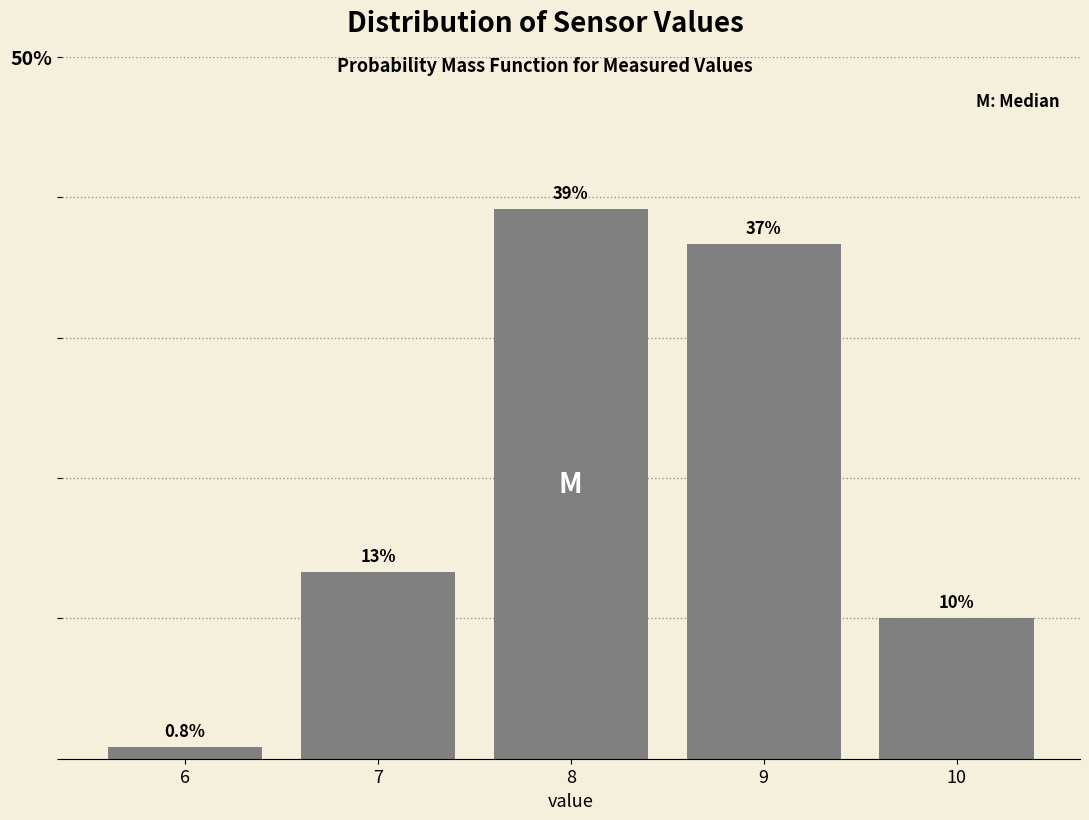

Reading left to right, extract all data points from this chart.

6=0.8	7=13.3	8=39.2	9=36.7	10=10.0